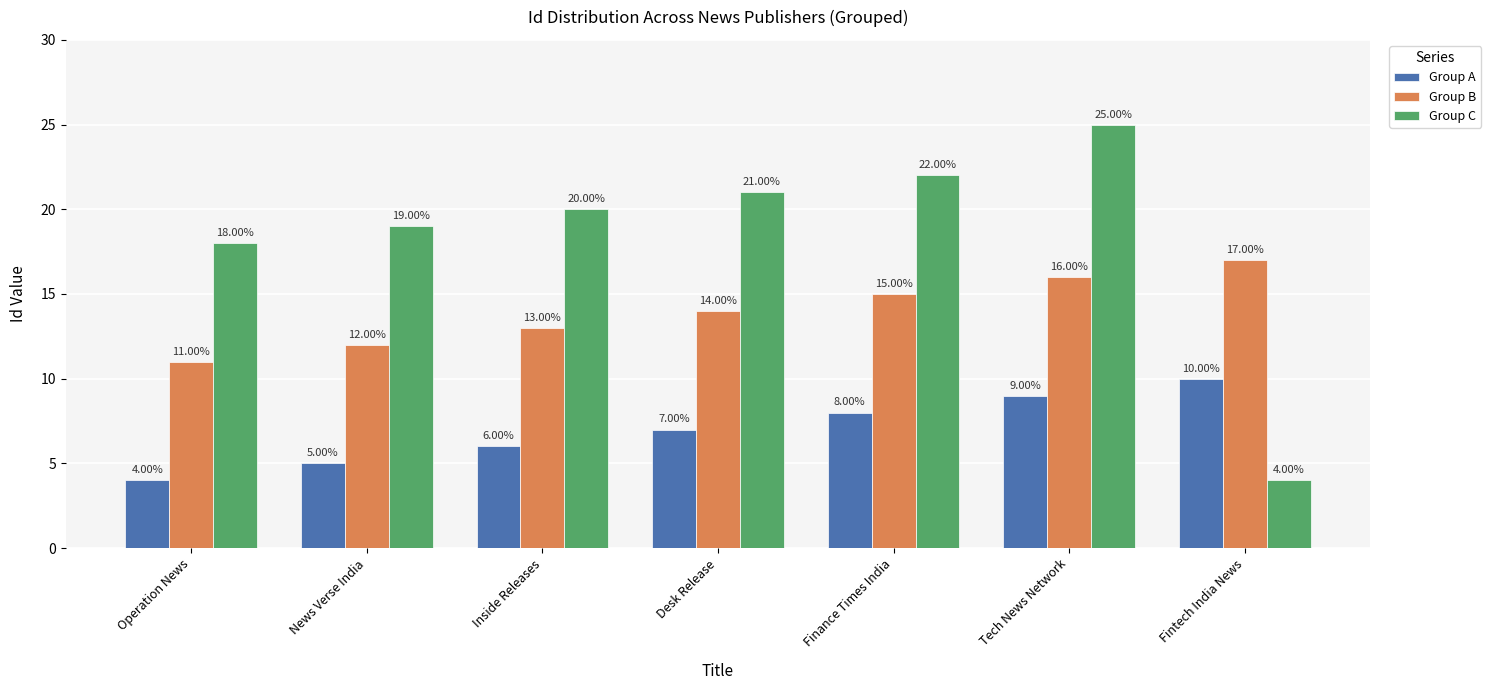

Which series has the largest range (max minus min)?

Group C